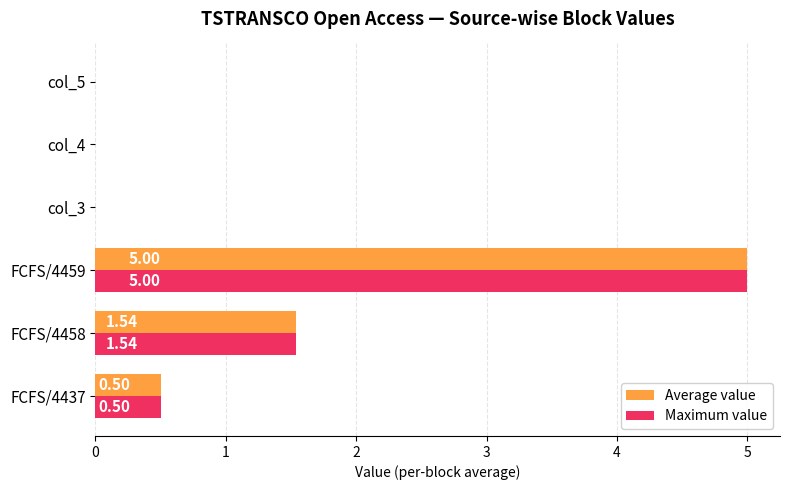

What is the sum of all Average value values?

7.0